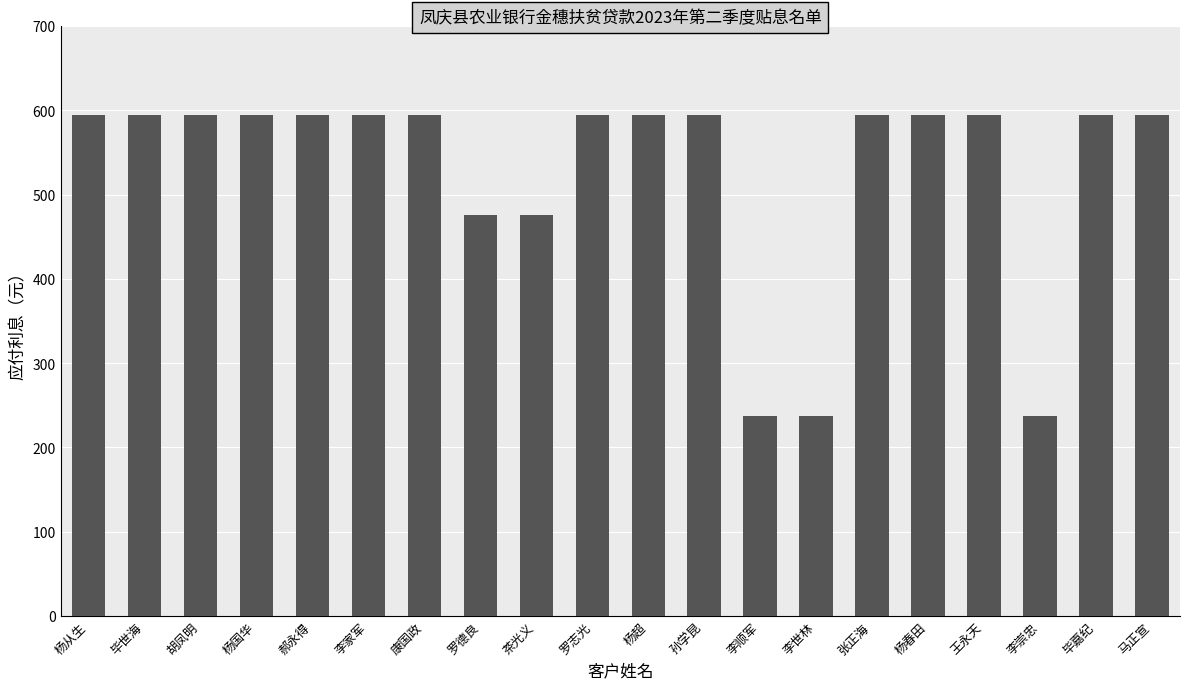

What is the difference between the values at 罗志光 and 李顺军?

356.5